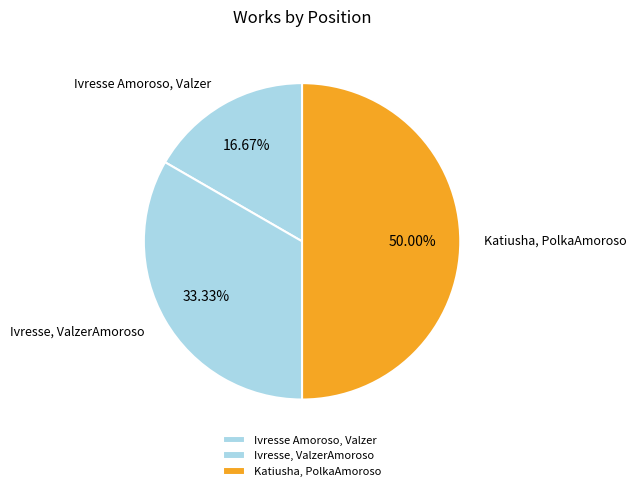

To the nearest percent, what percentage of the pie is Ivresse Amoroso, Valzer?

17%